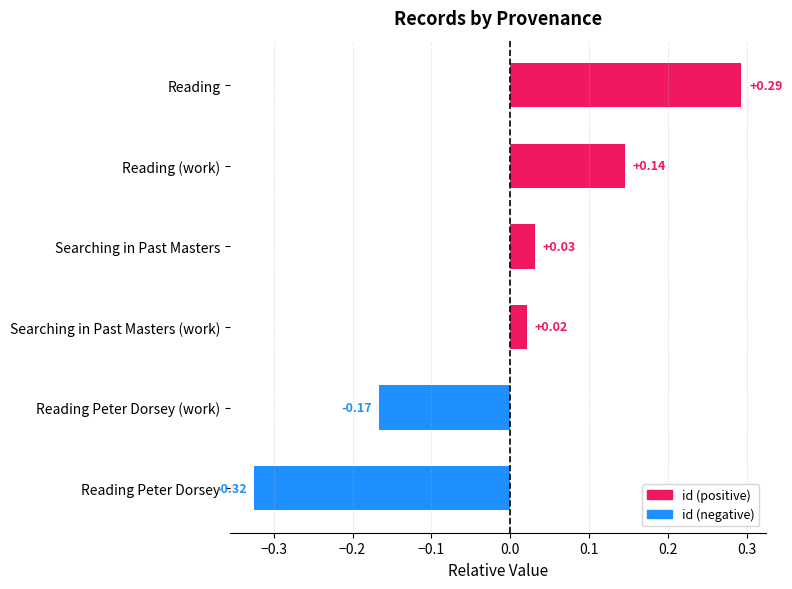

How many negative values does the id (negative) series have?

2